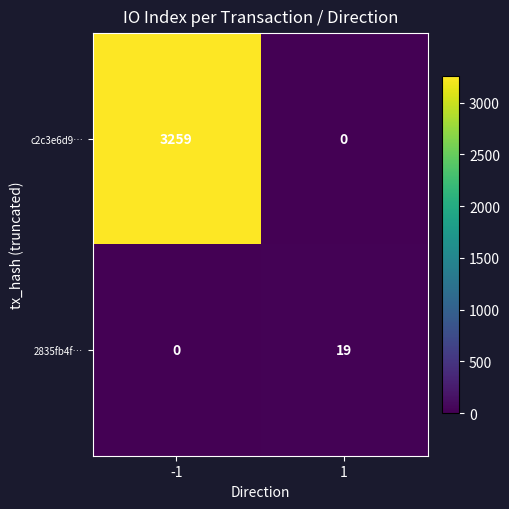

Which series has the largest range (max minus min)?

c2c3e6d9…